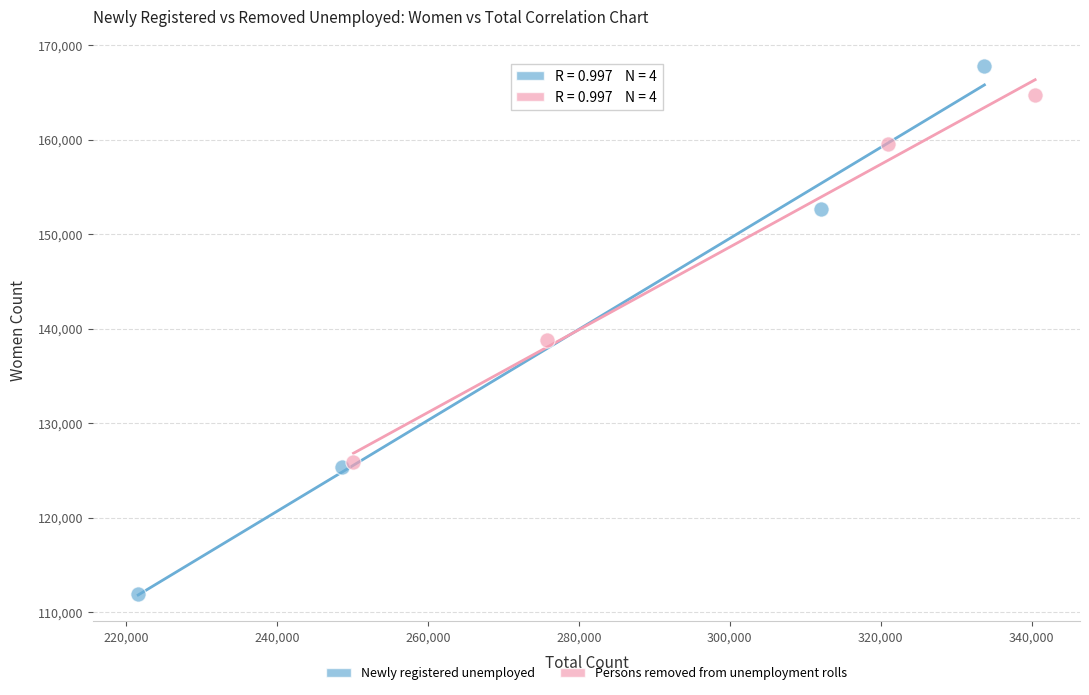

Which series reaches the minimum Y coordinate?

Newly registered unemployed